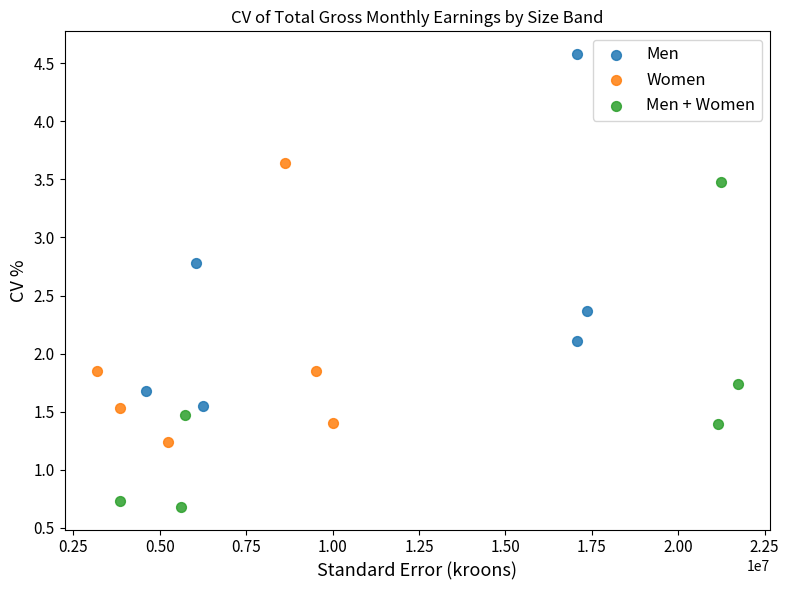

What are all the series names shown in the legend?

Men, Women, Men + Women